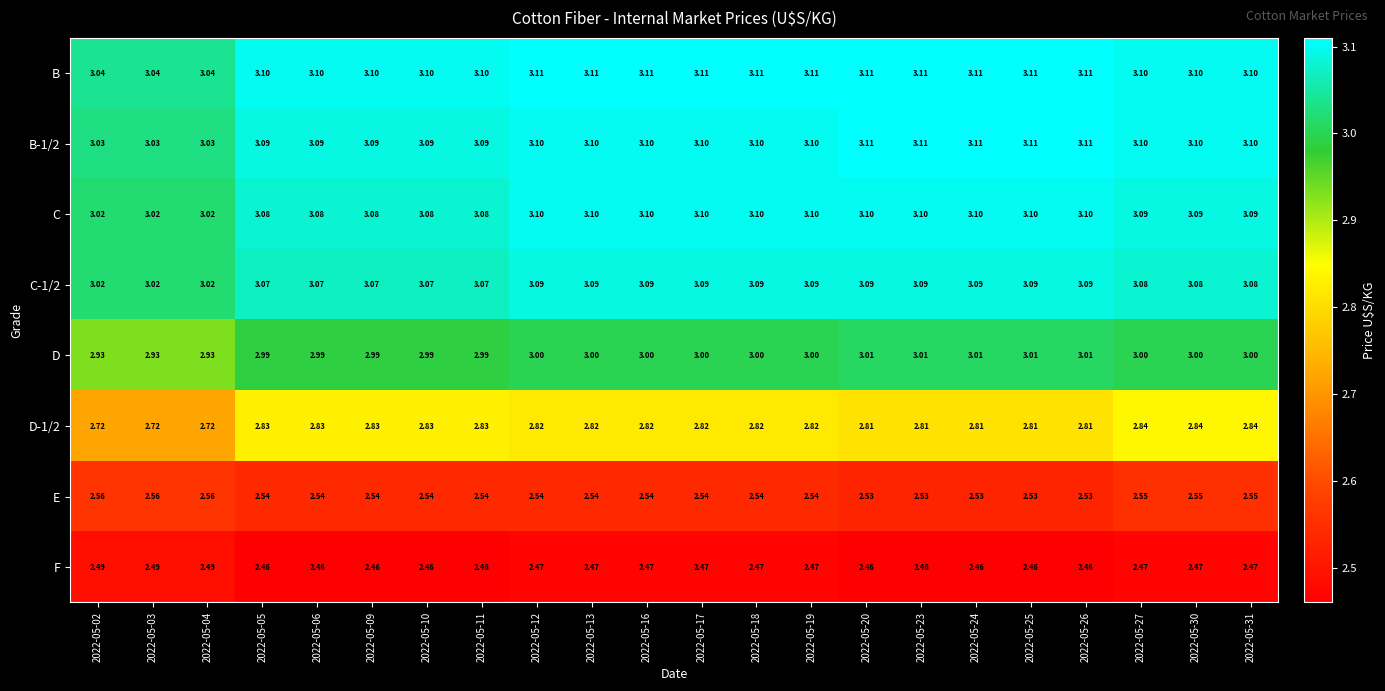

Is the value of B-1/2 at 2022-05-03 greater than the value of C at 2022-05-30?

No